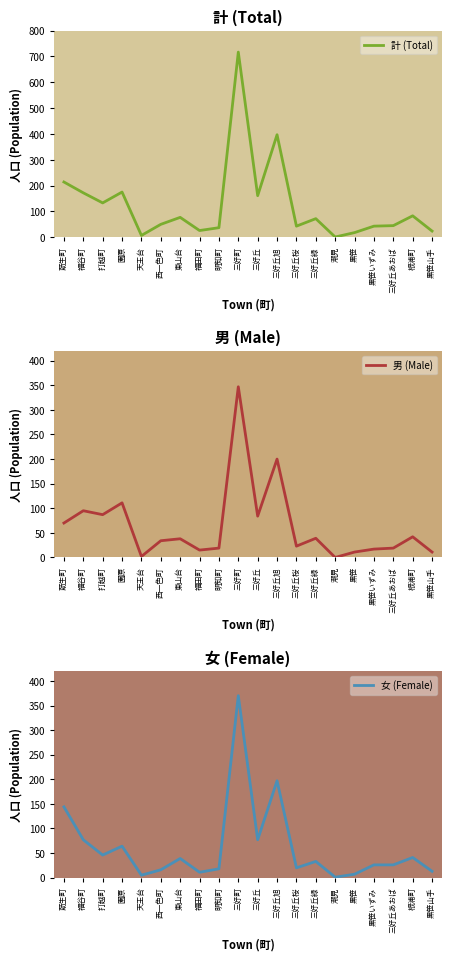

How many series are shown in this chart?

3